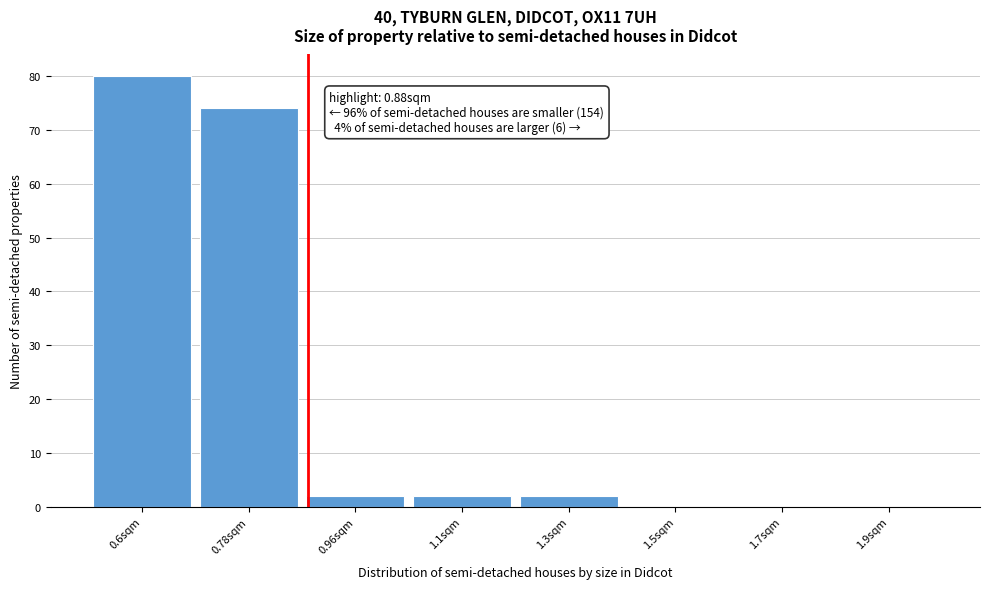

Reading left to right, what are all the values shown in this chart?

0.6sqm=80	0.78sqm=74	0.96sqm=2	1.1sqm=2	1.3sqm=2	1.5sqm=0	1.7sqm=0	1.9sqm=0